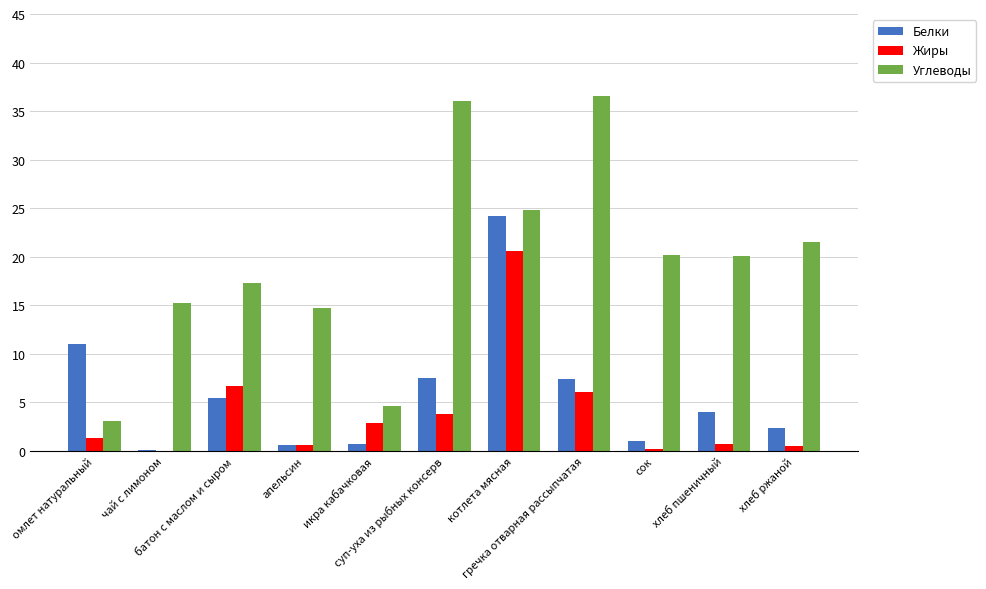

Which series has the largest total across all categories?

Углеводы